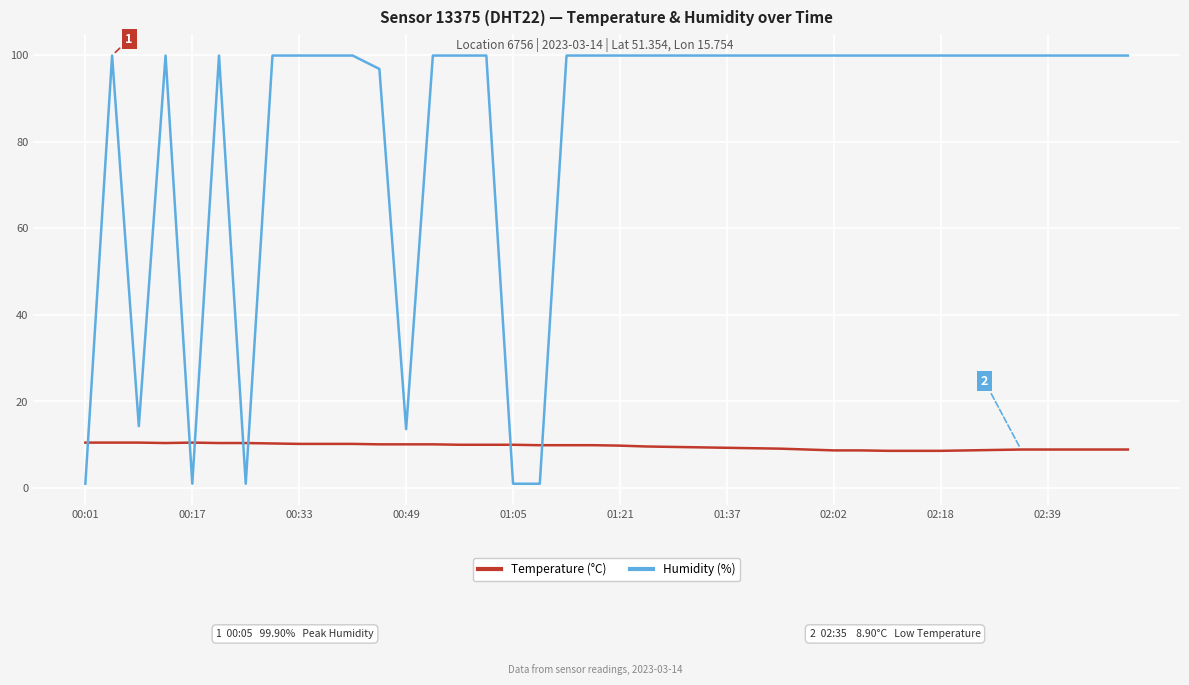

What is the highest value of the Humidity (%) series?

99.9